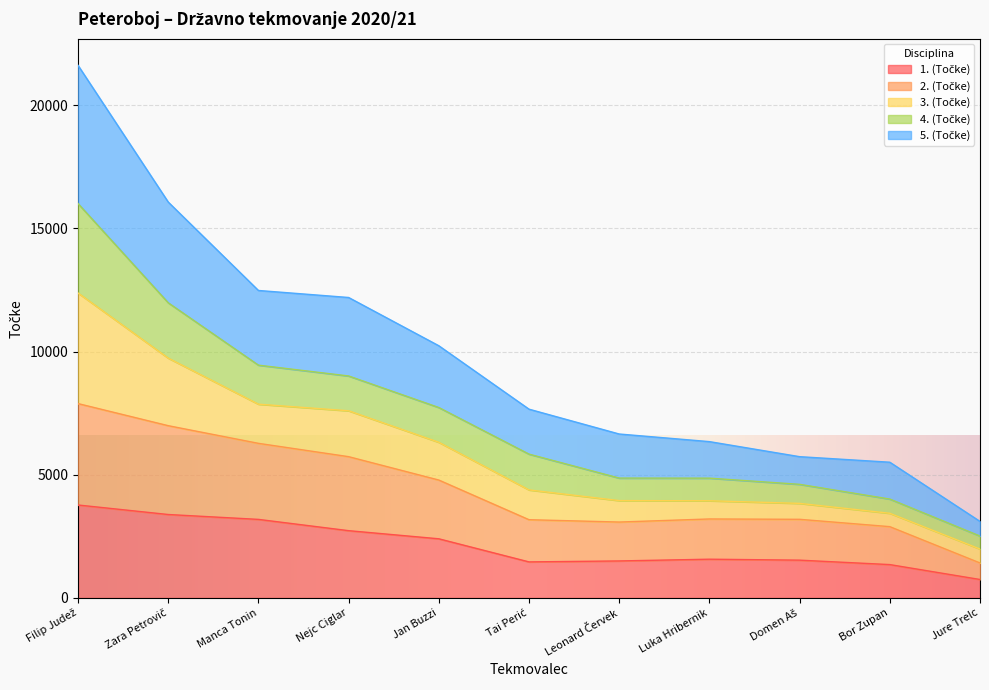

True or false: 5. (Točke) has a value of 36208 at Filip Judež.

False